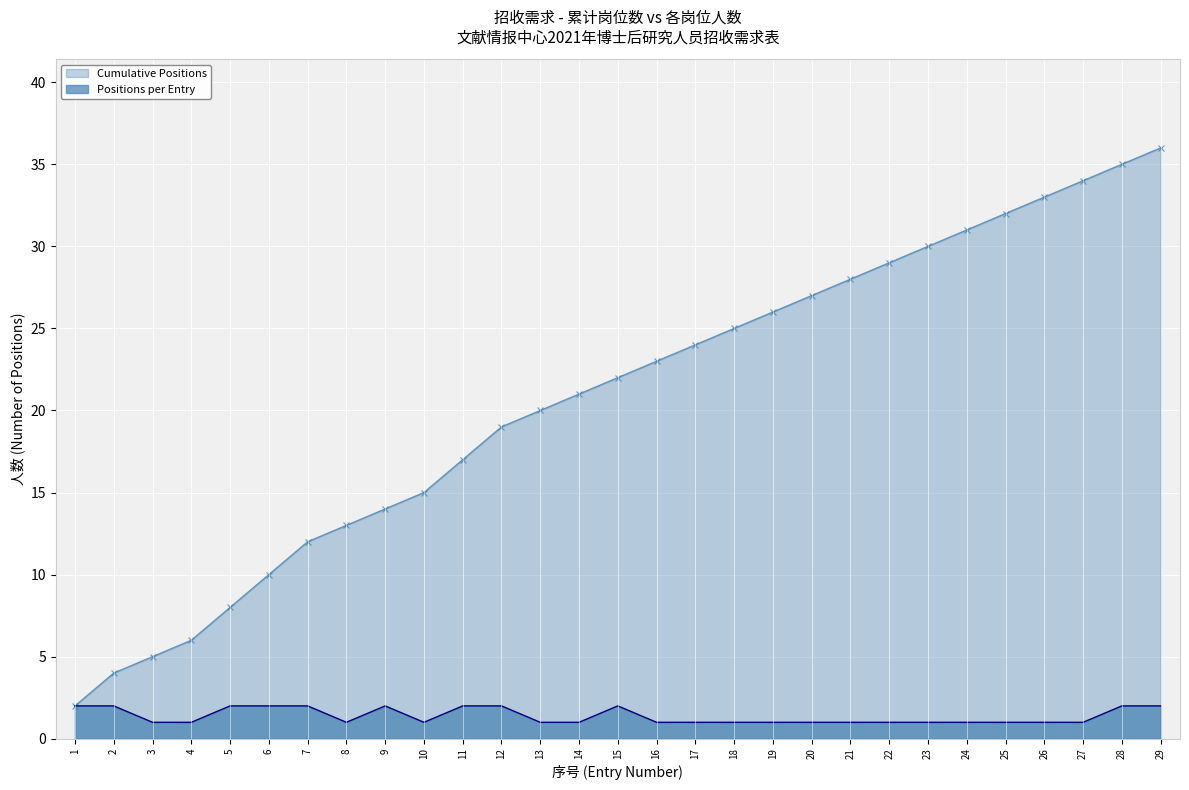

What is the value of the Positions per Entry point at the 27th from the left?

1